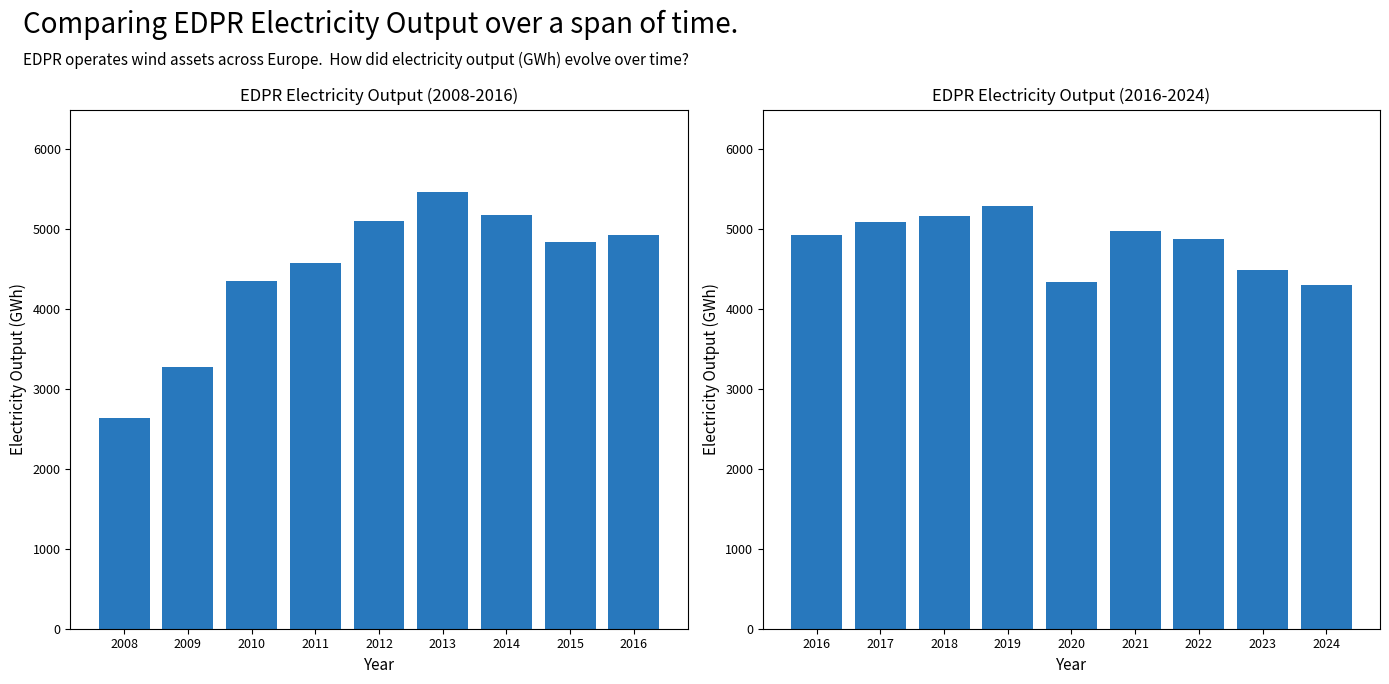

What is the value of the GWh (2016-2024) bar at the 4th from the left?

5298.3